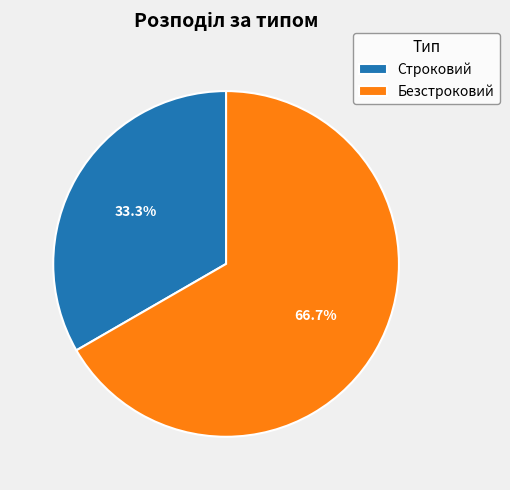

What percentage do Строковий and Безстроковий together represent?

100.0%